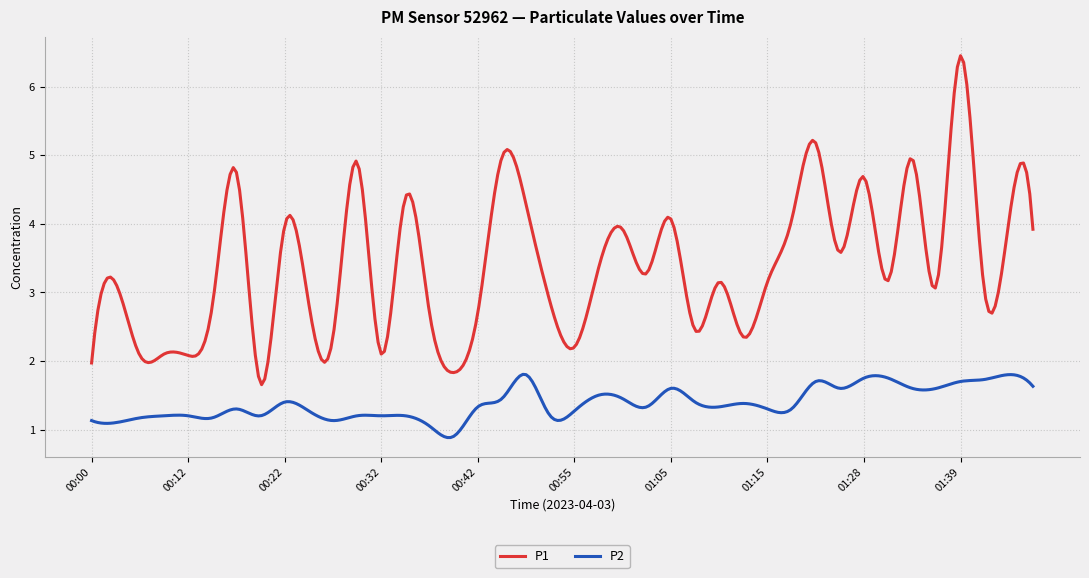

In P2, how many points are lower than both neighbors (excluding endpoints)?

12